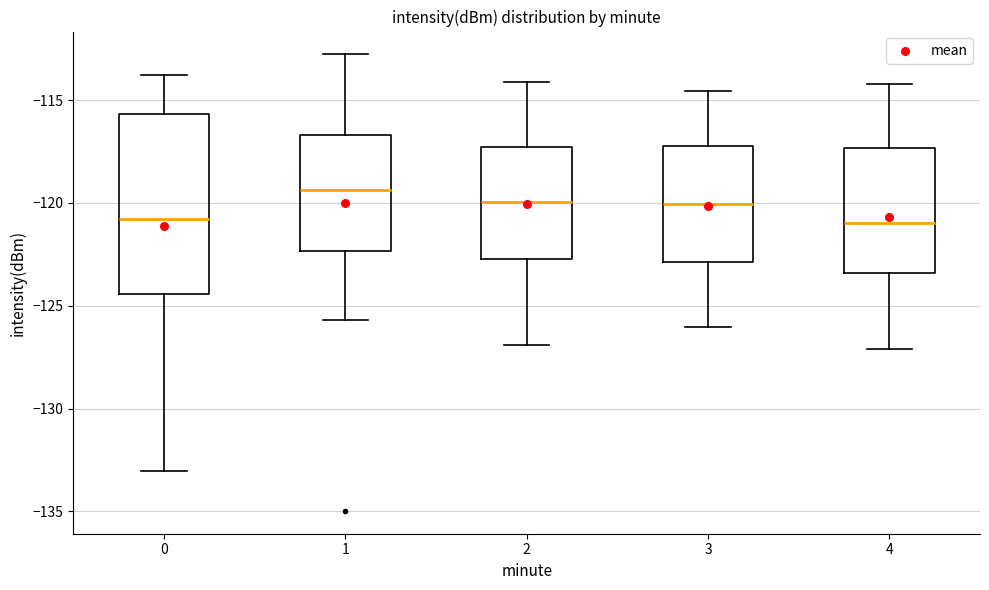

Which box's median line is the highest?

1